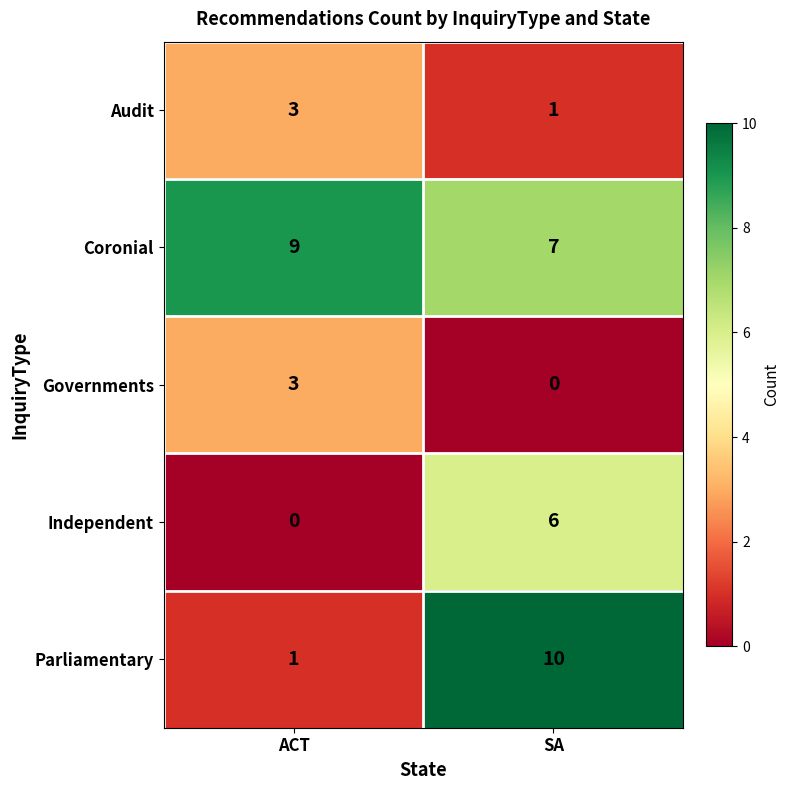

How many distinct data groups are displayed?

5